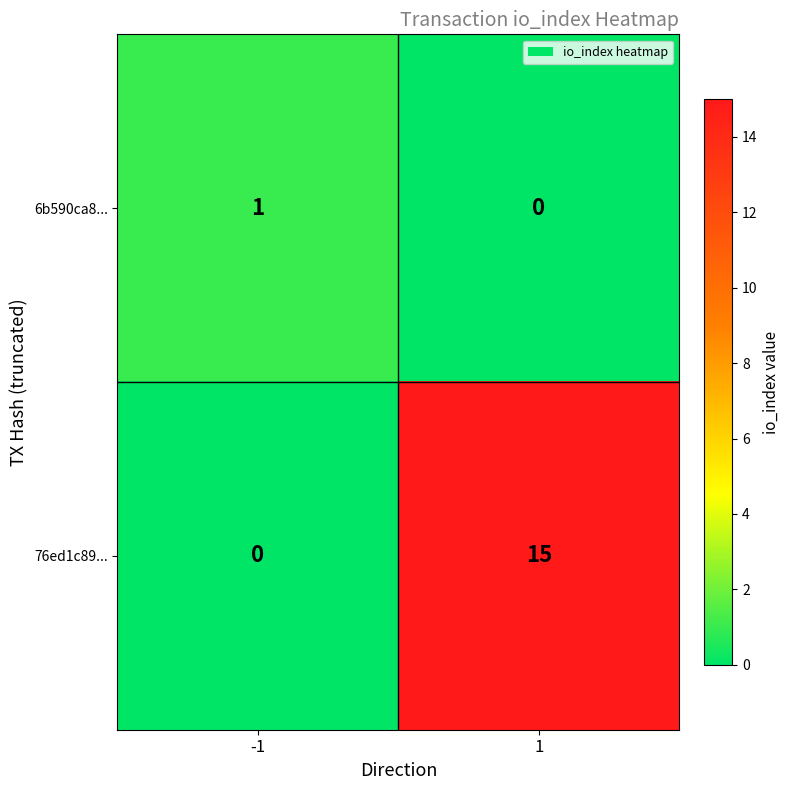

What is the average value of the 76ed1c89... series?

8